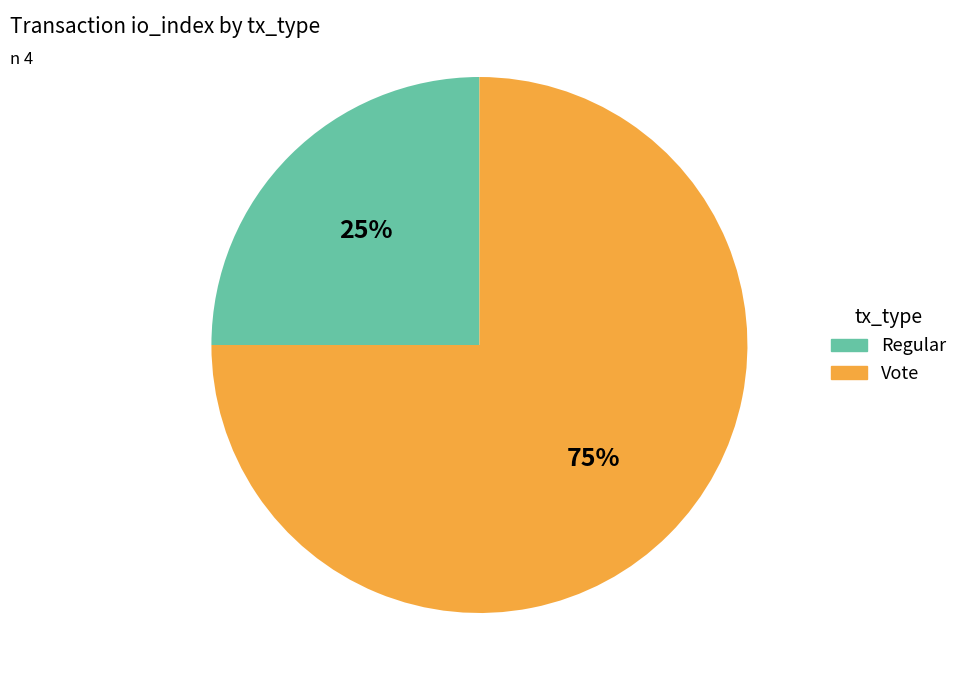

How many slices are in this pie chart?

2